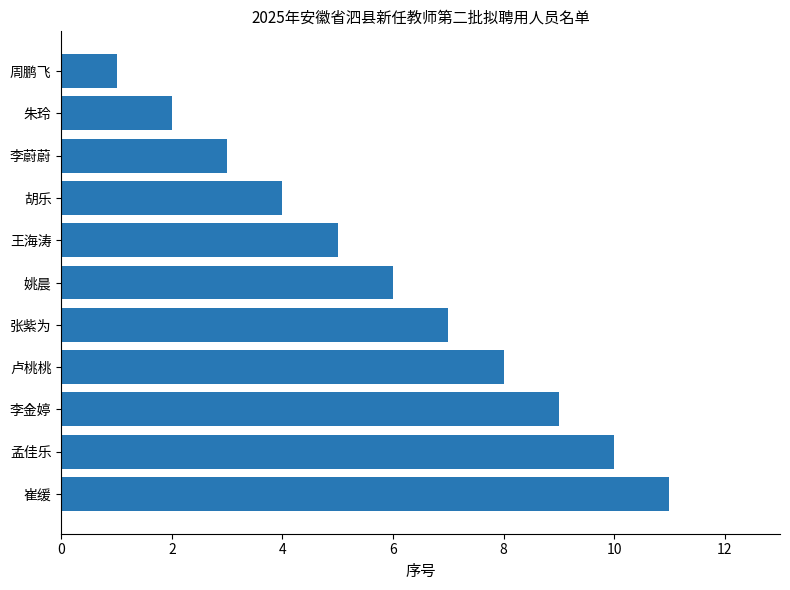

What is the difference between the second highest and minimum values?

9